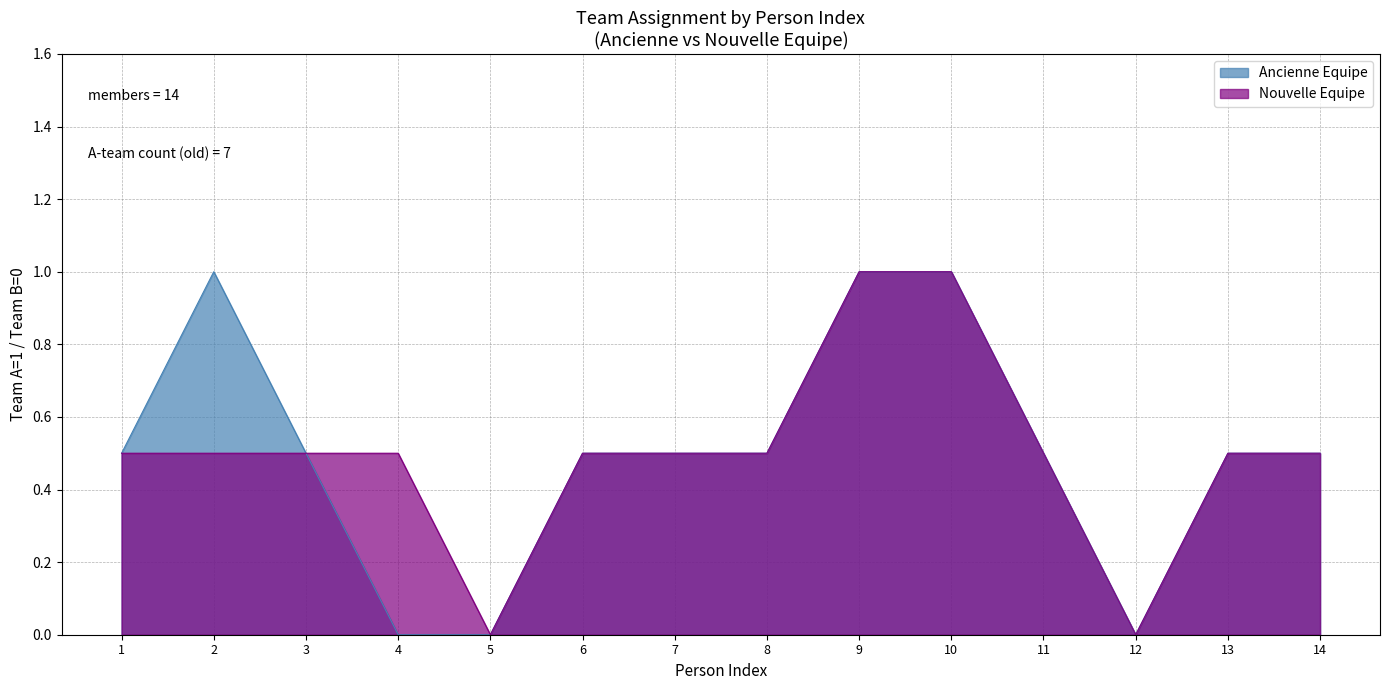

True or false: Ancienne Equipe and Nouvelle Equipe intersect in this chart.

True